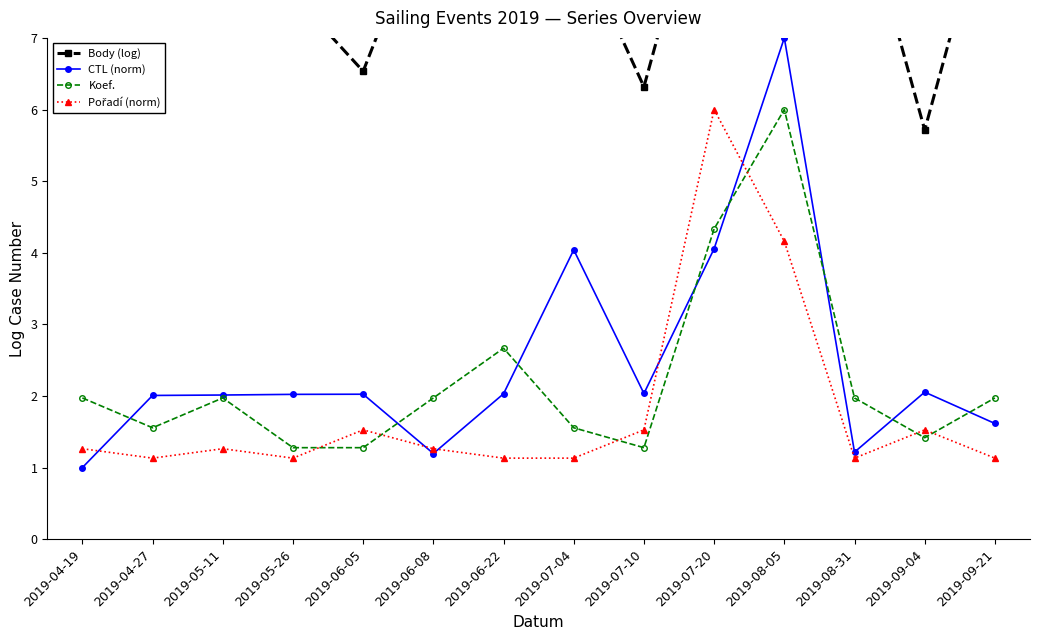

What is the value of the Body (log) point at the 11th from the left?

9.8